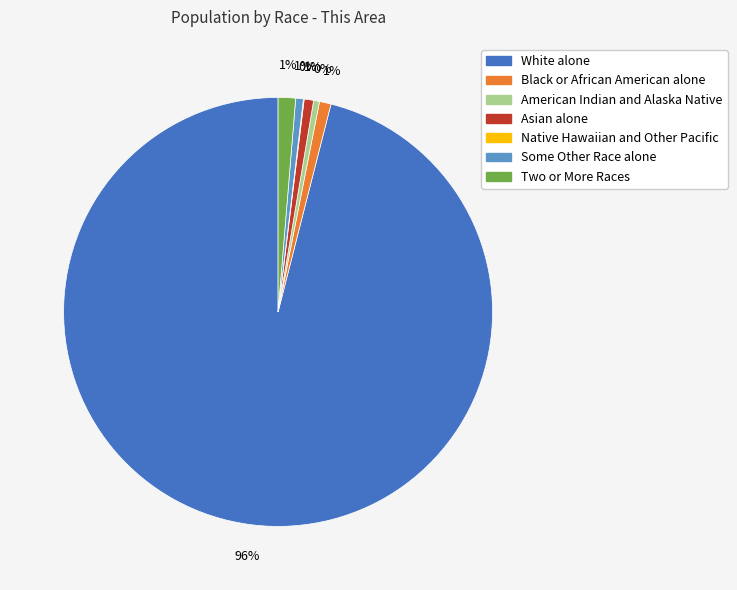

Which category accounts for the majority?

White alone